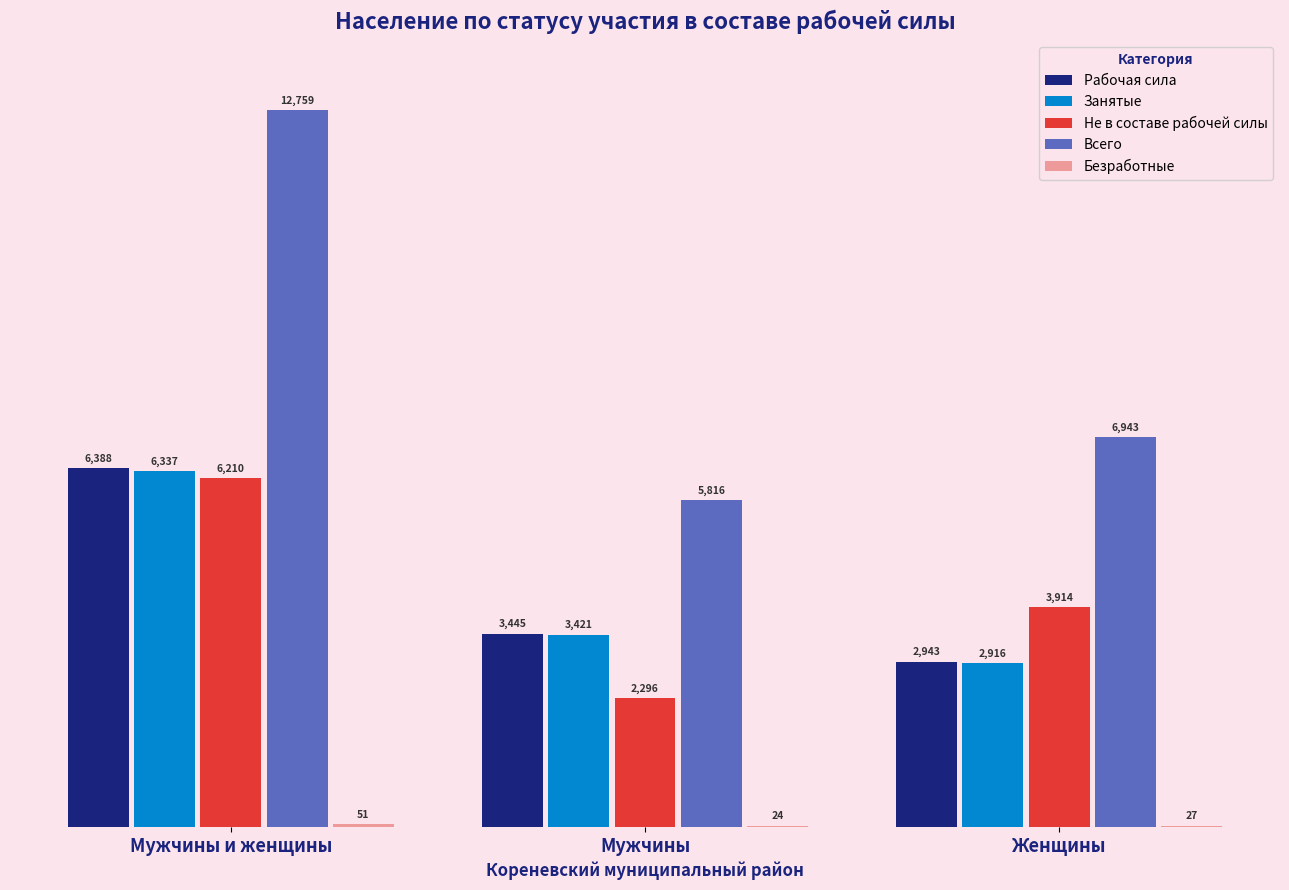

Where does the Всего series first go above 6943?

Мужчины и женщины